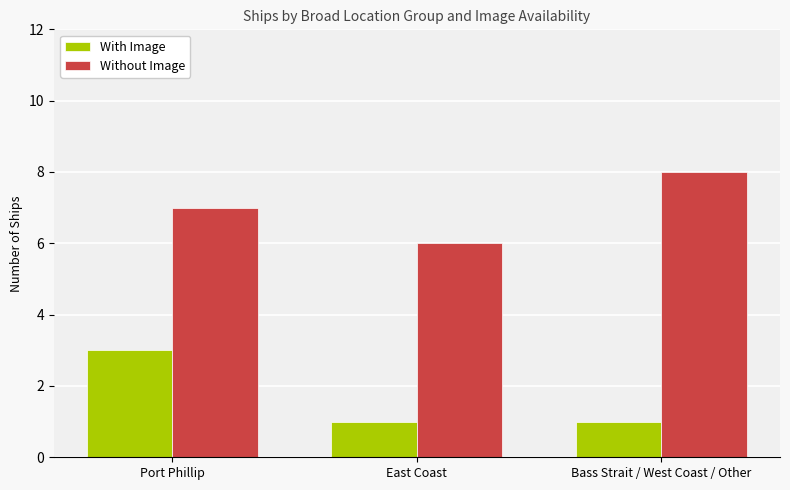

How many Without Image values are between 6 and 8?

3